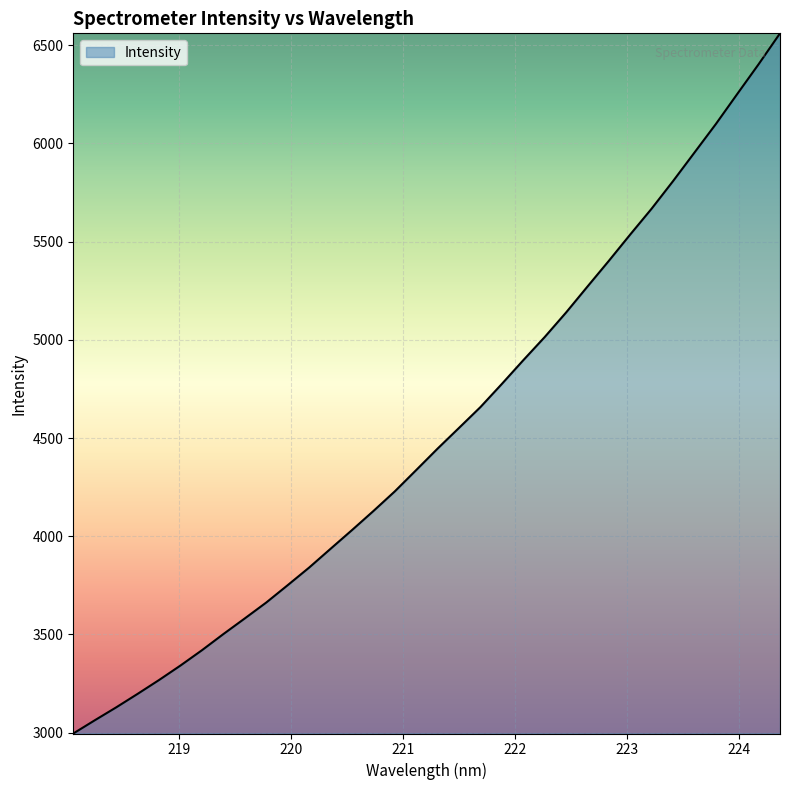

What is the greatest value displayed?

6560.0